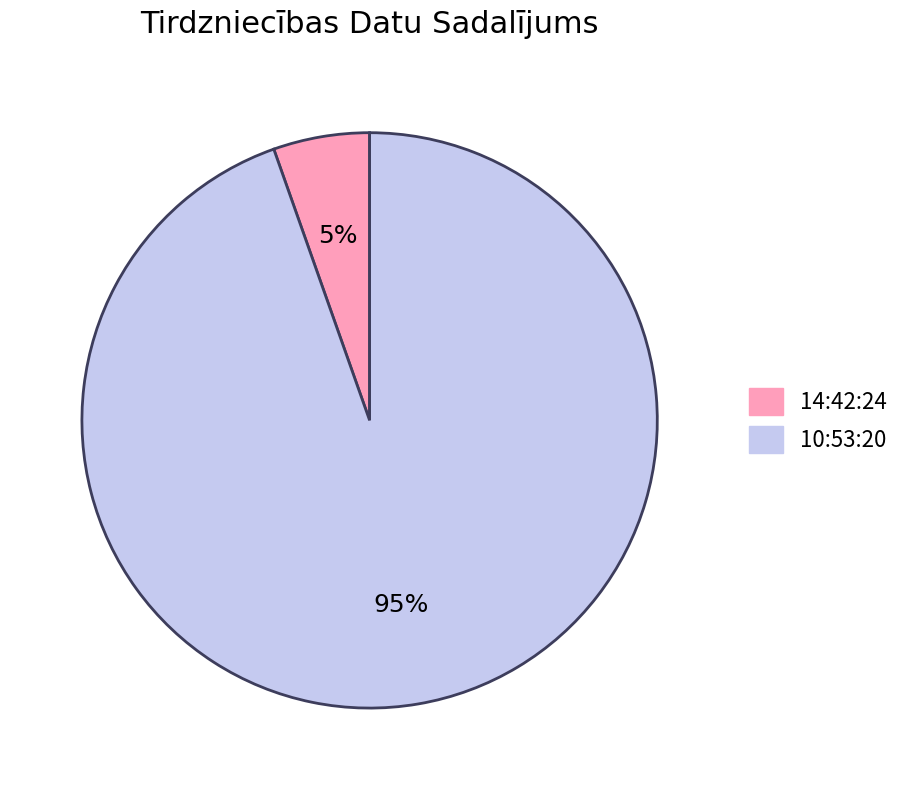

How many segments does this pie chart have?

2